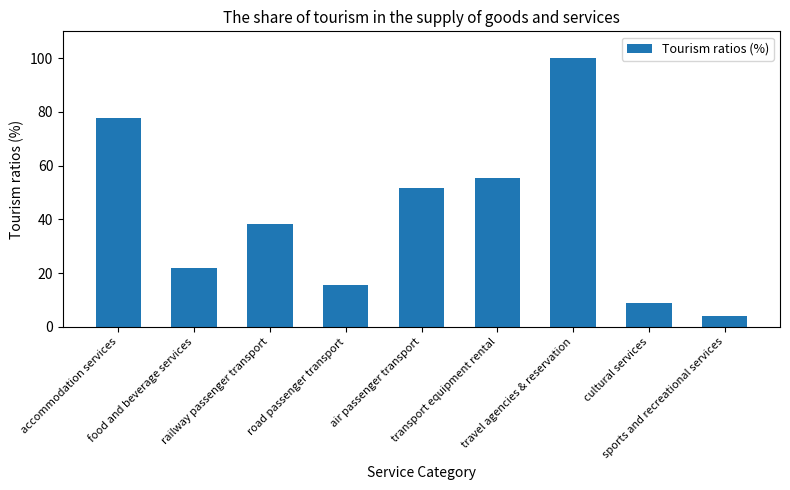

Reading right to left, extract all data points from this chart.

sports and recreational services=4.2	cultural services=8.8	travel agencies & reservation=100.0	transport equipment rental=55.4	air passenger transport=51.6	road passenger transport=15.4	railway passenger transport=38.3	food and beverage services=22.1	accommodation services=77.7